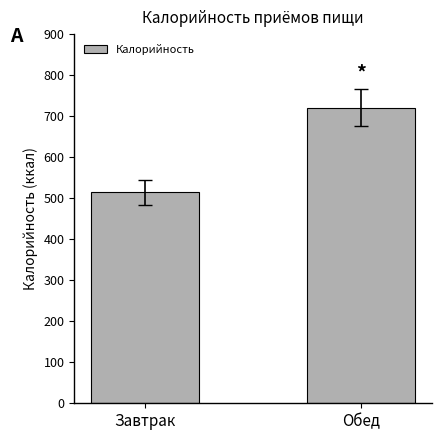

What is the difference between the values at Завтрак and Обед?

207